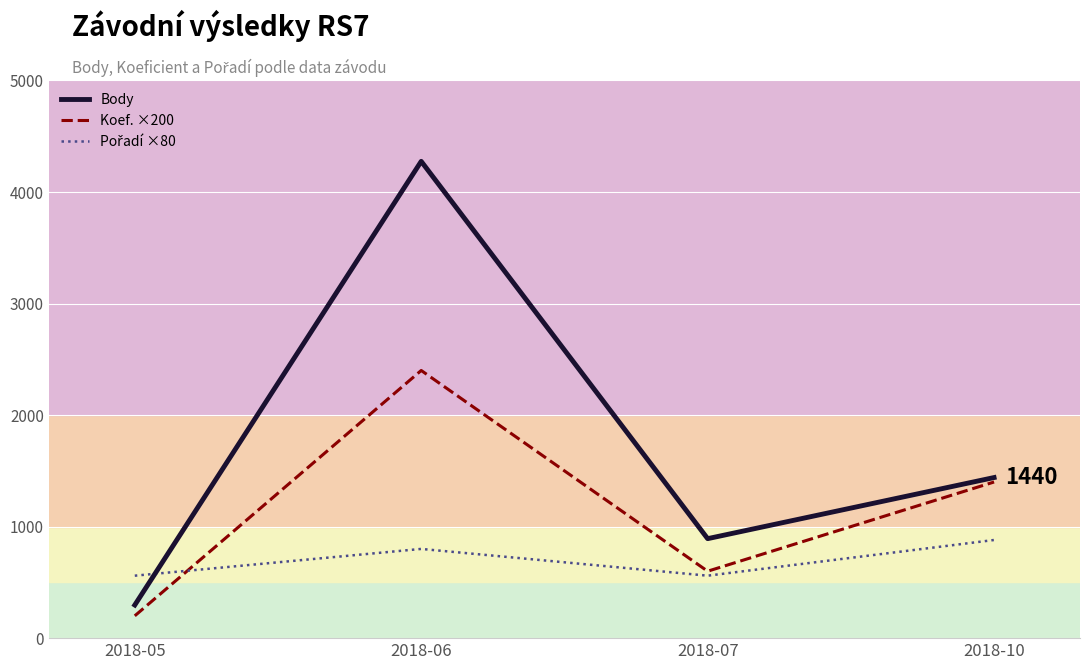

The value of Body at 2018-05 is 297. True or false?

True